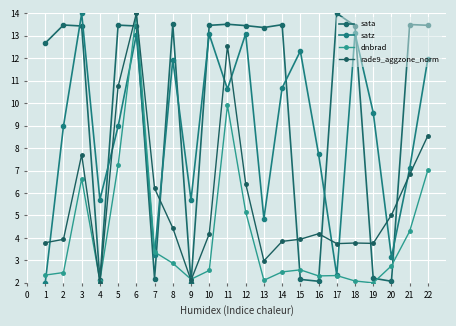

Is it true that sata equals 13.4 at 18?

True